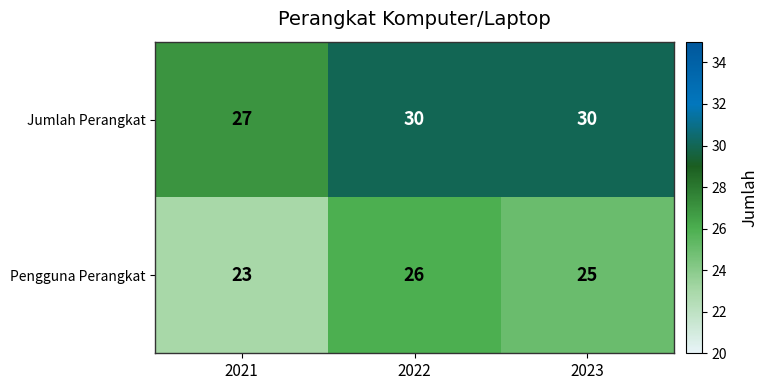

What is the difference between the highest and lowest values at 2022?

4